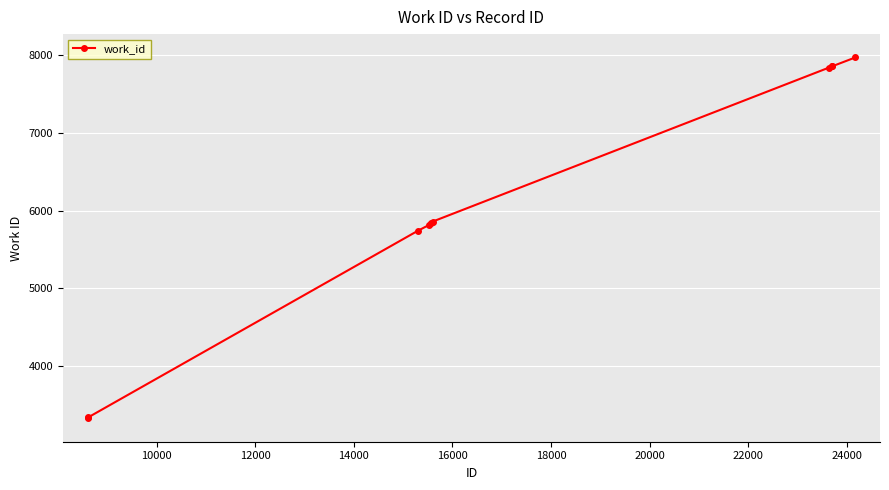

What is the difference between the second highest and minimum values?

4525